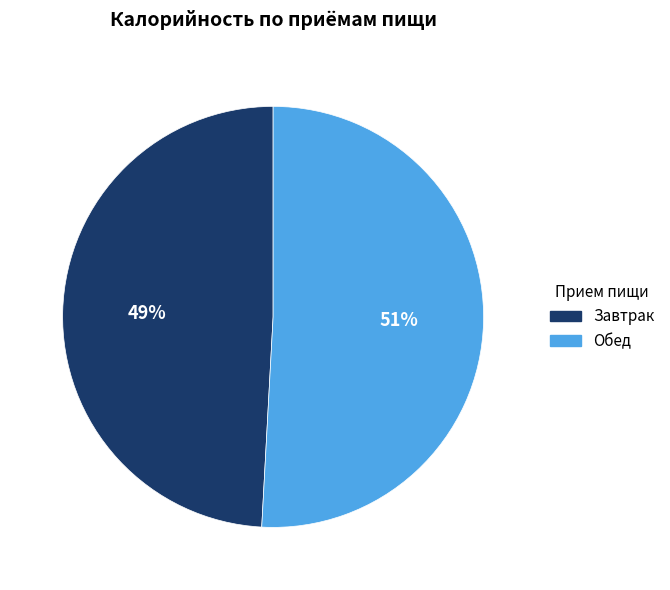

To the nearest percent, what is the difference between the largest and smallest slice percentages?

2%